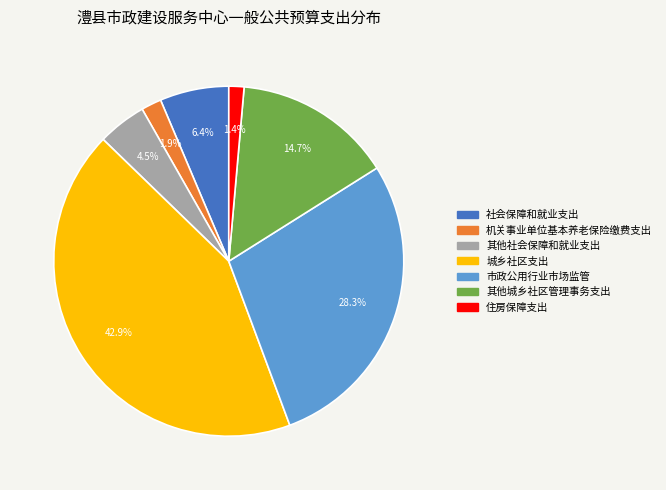

How many slices are in this pie chart?

7